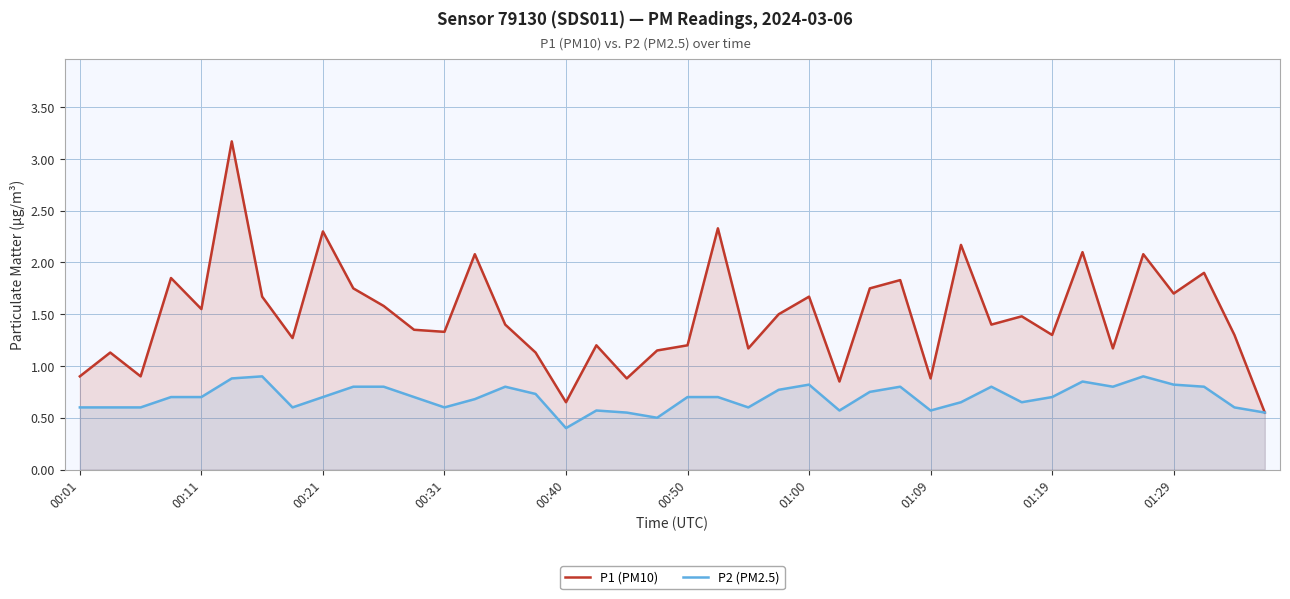

Reading left to right, what are all the values shown in this chart?

P1 (PM10): 0.9	1.1	0.9	1.9	1.6	3.2	1.7	1.3	2.3	1.8	1.6	1.4	1.3	2.1	1.4	1.1	0.7	1.2	0.9	1.1	1.2	2.3	1.2	1.5	1.7	0.8	1.8	1.8	0.9	2.2	1.4	1.5	1.3	2.1	1.2	2.1	1.7	1.9	1.3	0.6
P2 (PM2.5): 0.6	0.6	0.6	0.7	0.7	0.9	0.9	0.6	0.7	0.8	0.8	0.7	0.6	0.7	0.8	0.7	0.4	0.6	0.6	0.5	0.7	0.7	0.6	0.8	0.8	0.6	0.8	0.8	0.6	0.7	0.8	0.7	0.7	0.8	0.8	0.9	0.8	0.8	0.6	0.6